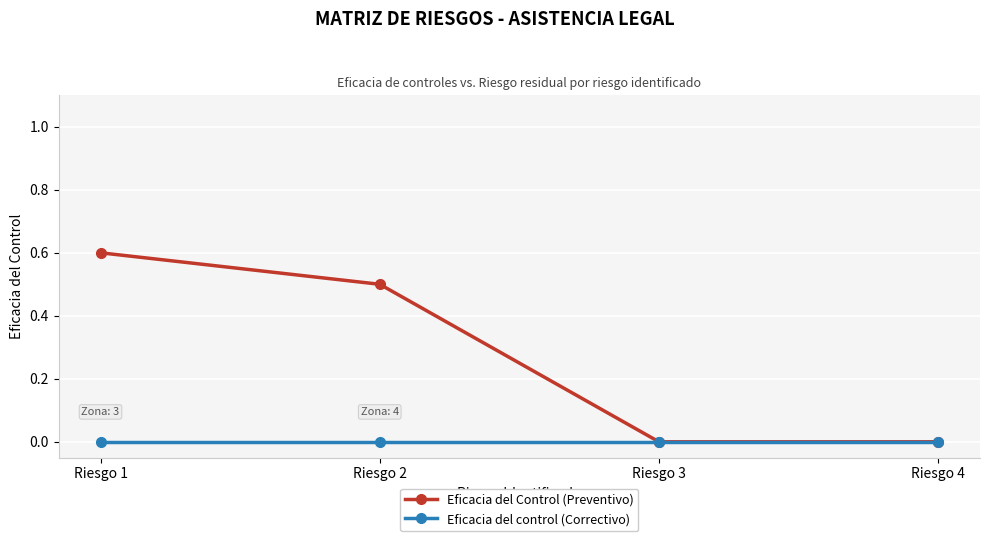

What is the average value of the Eficacia del Control (Preventivo) series?

0.3